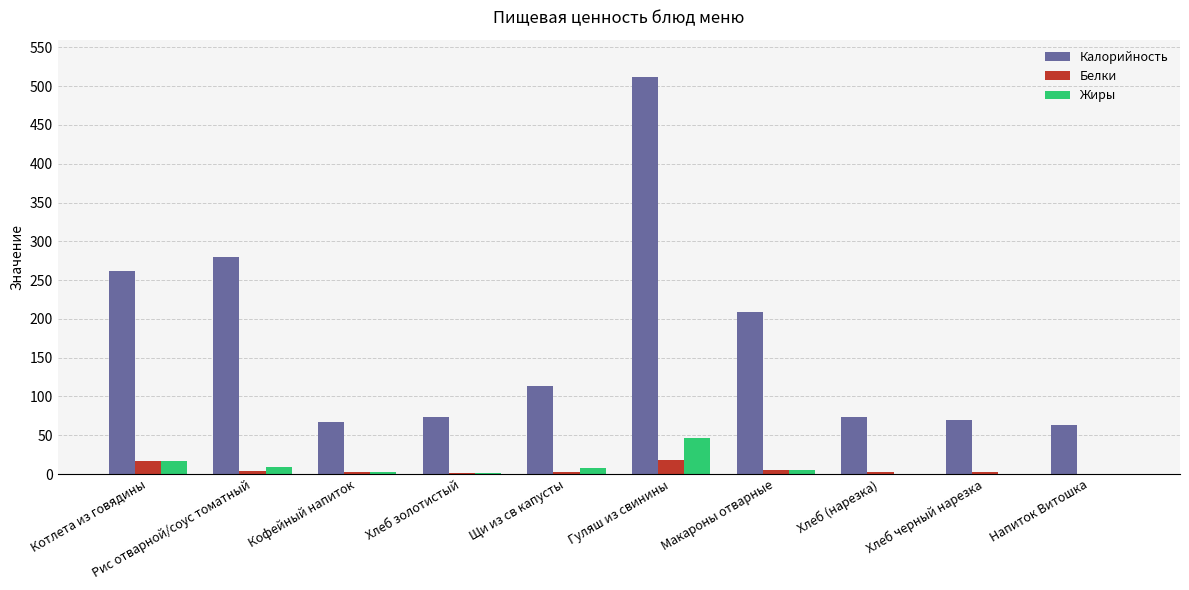

Is it true that Калорийность equals 62.8 at Напиток Витошка?

True